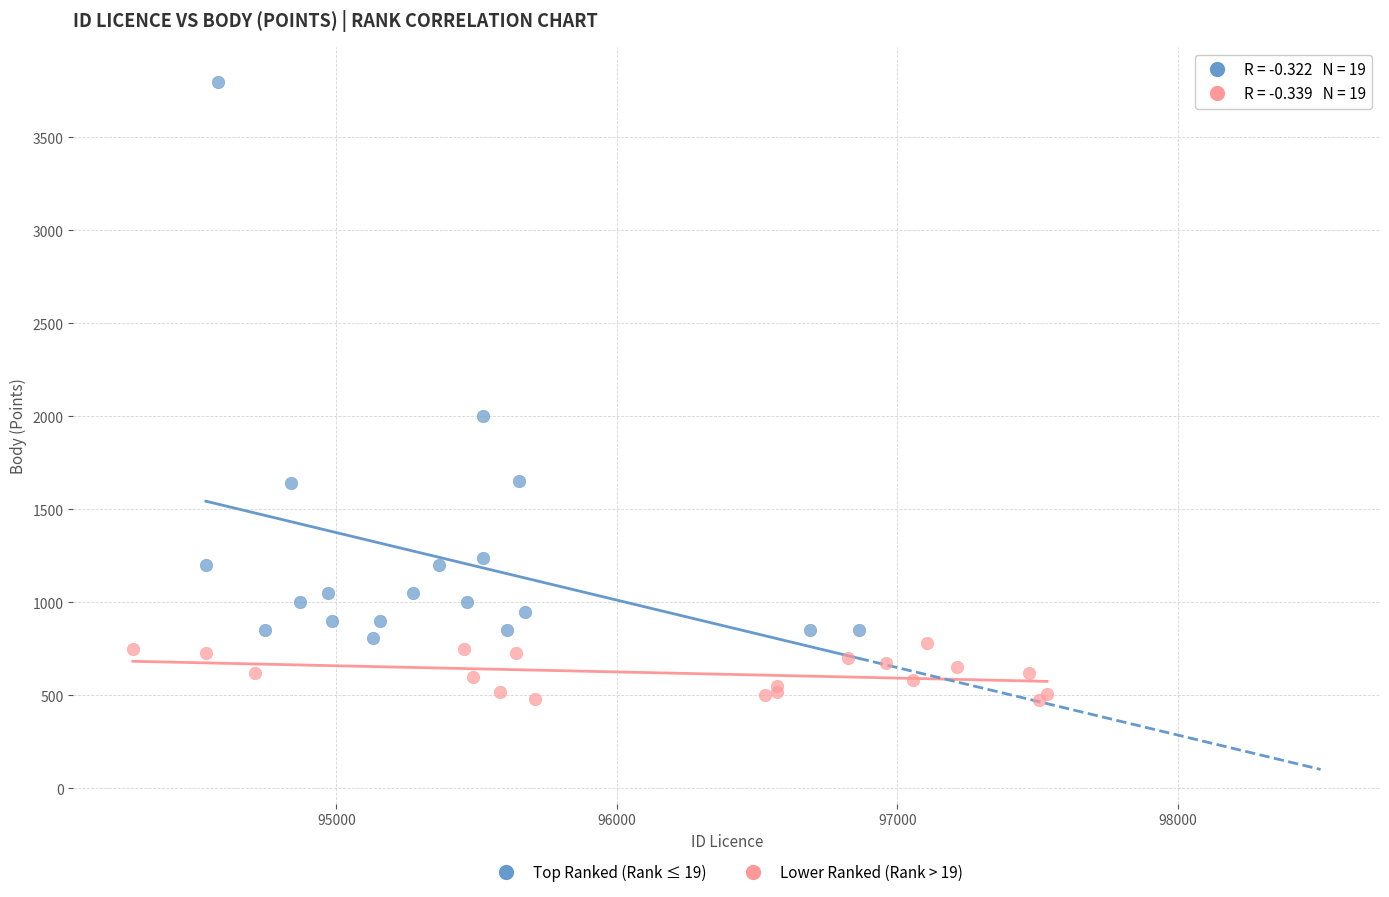

Which series has the largest Y range (max minus min)?

Top Ranked (Rank ≤ 19)